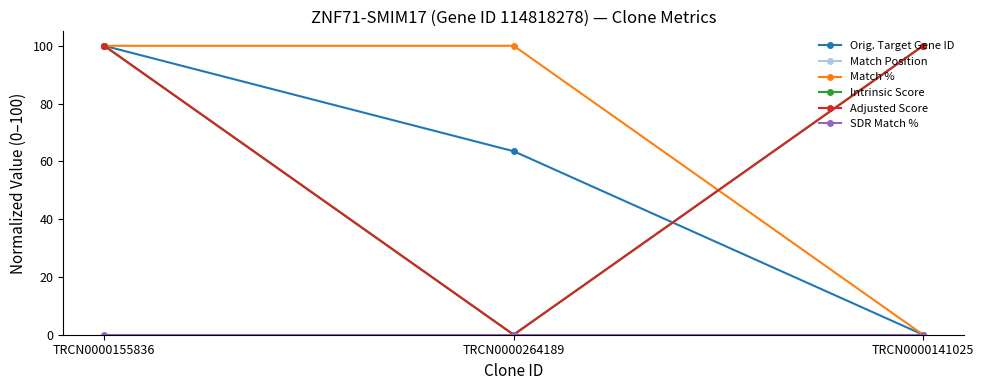

Is this an area chart (filled region under the line)?

No